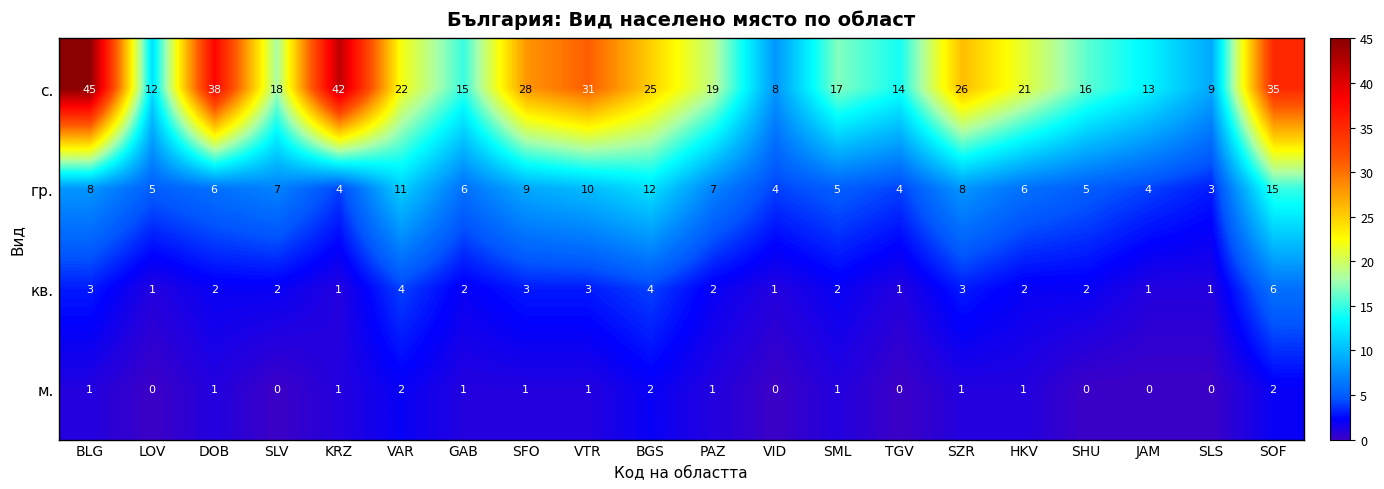

Is it true that с. equals 17 at DOB?

False